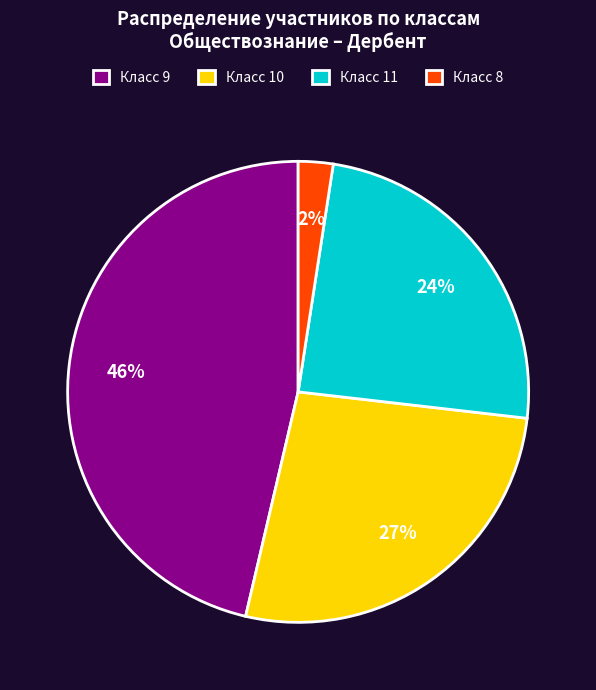

Approximately how many times larger is the value at Класс 9 compared to Класс 11?

1.9